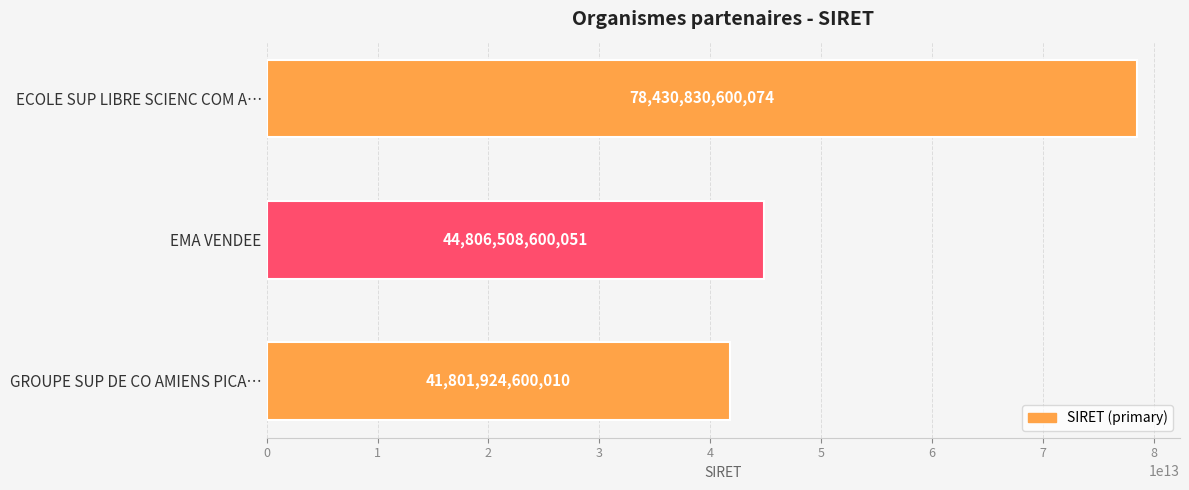

Which category has the lowest value across all series?

GROUPE SUP DE CO AMIENS PICA…